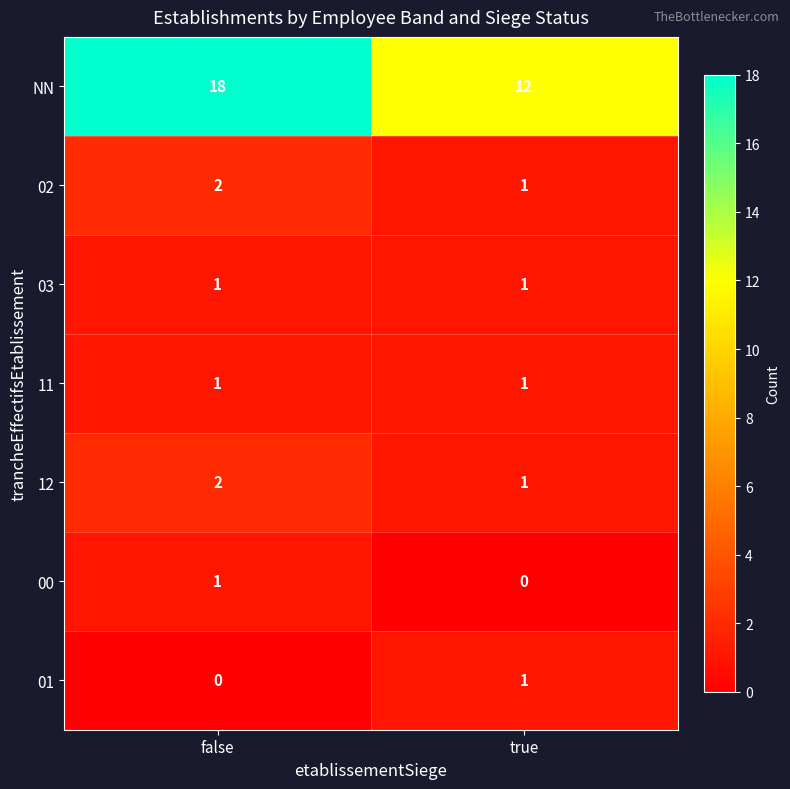

At which label does 02 reach its minimum?

true